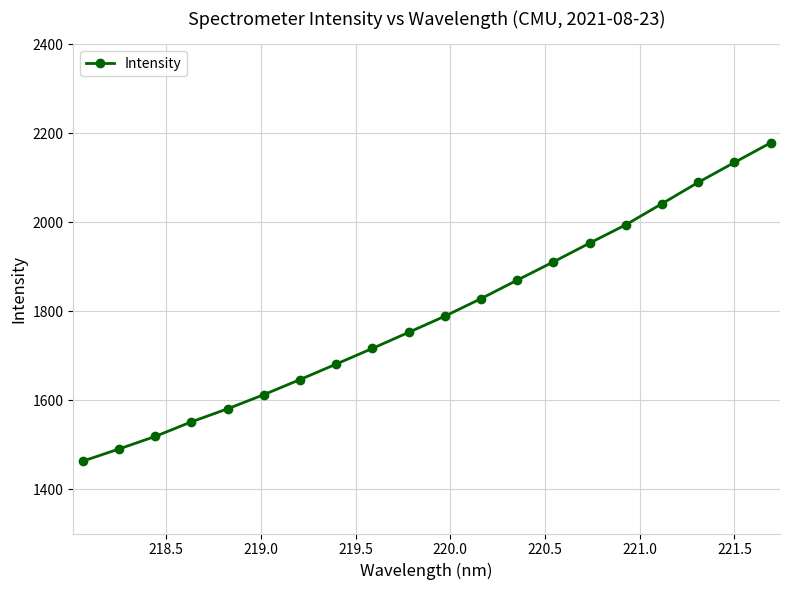

True or false: there are more than 0 points higher than both neighbors.

False